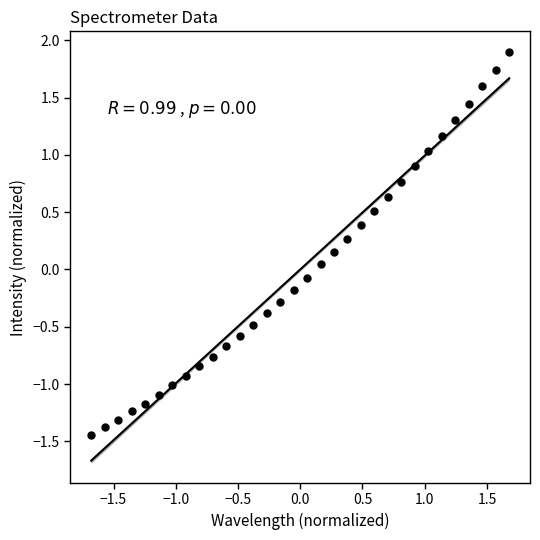

What is the range of X values (max minus min)?

3.4